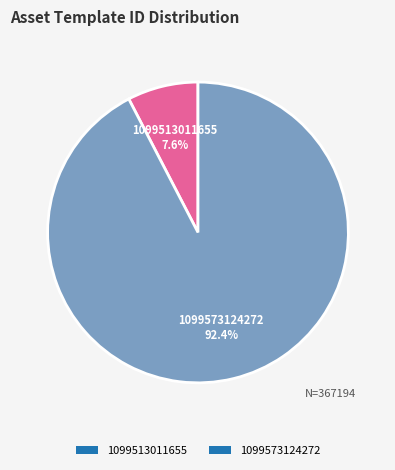

Combined, what portion of the pie is 1099513011655 and 1099573124272?

100.0%